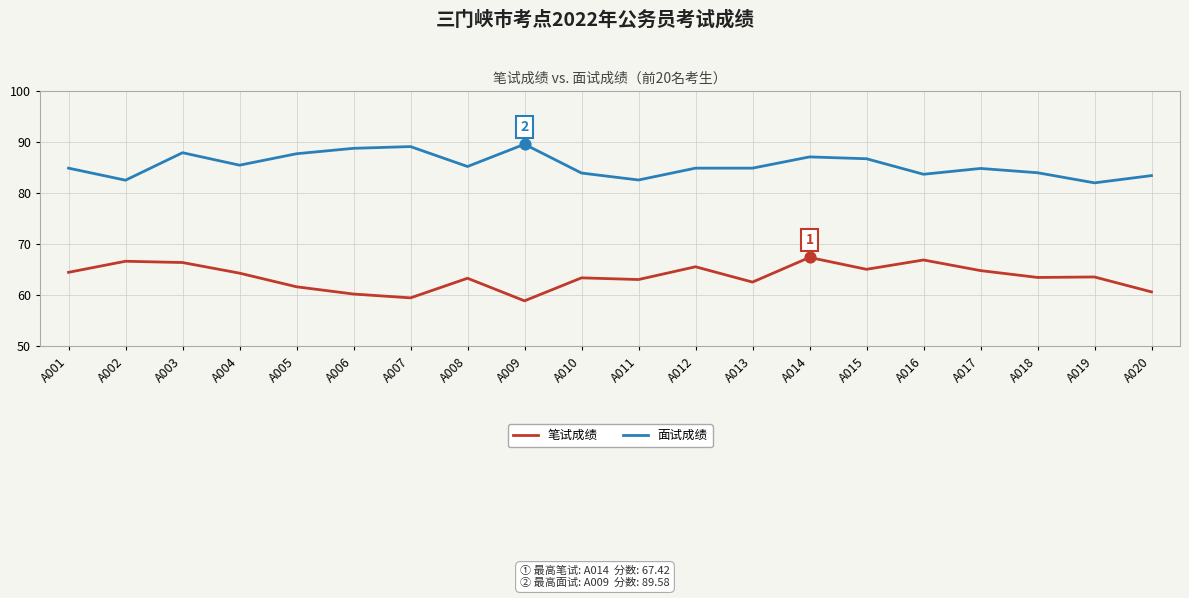

Which series has the largest total across all categories?

面试成绩